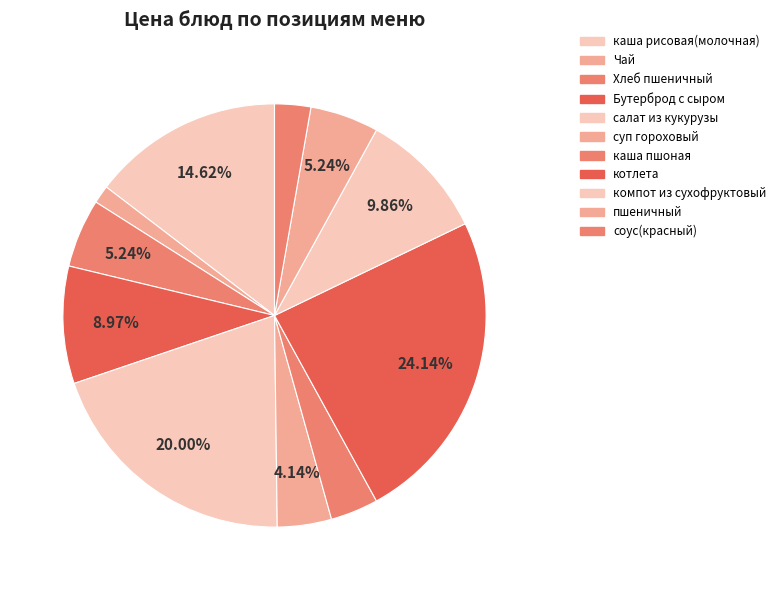

What percentage is the компот из сухофруктовый slice, to the nearest percent?

10%